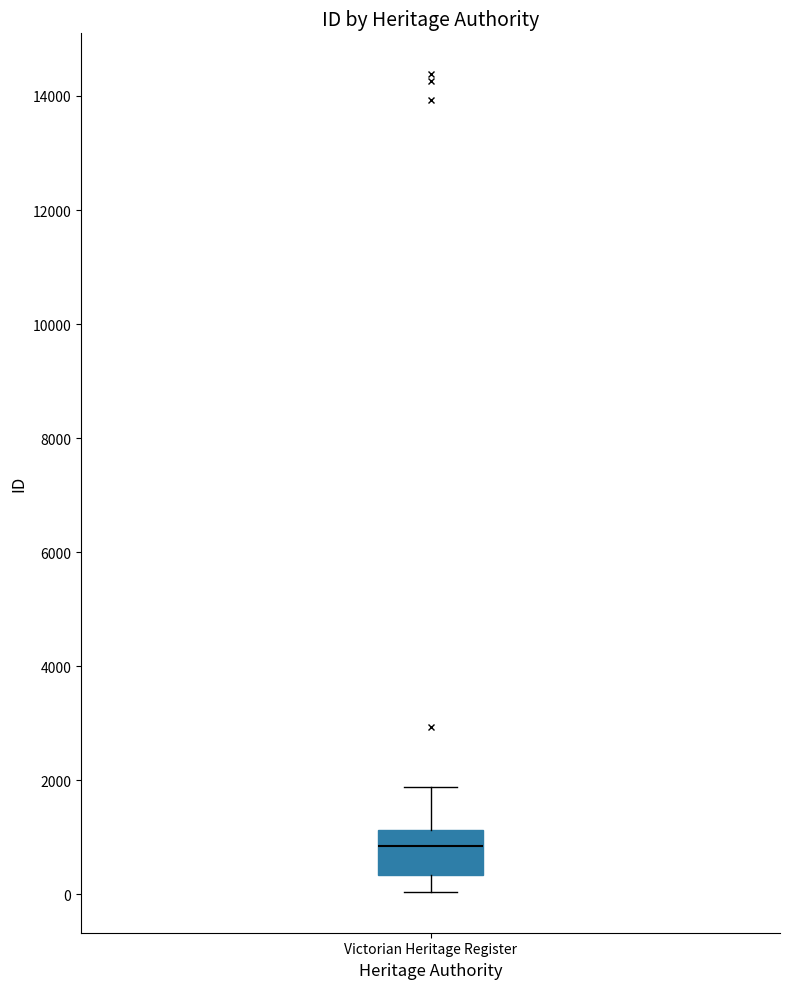

Where is the upper edge of the box for Victorian Heritage Register on the y-axis? The values are not printed on the chart, so give them approximately, as read against the axis.

1200